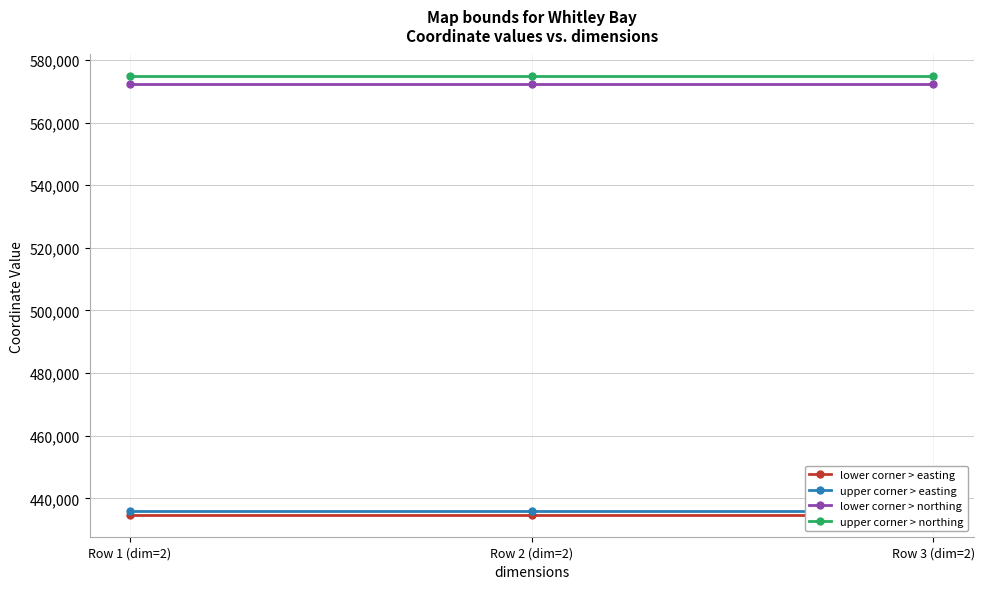

Where is lower corner > easting nearest to the value 434745?

Row 1 (dim=2)